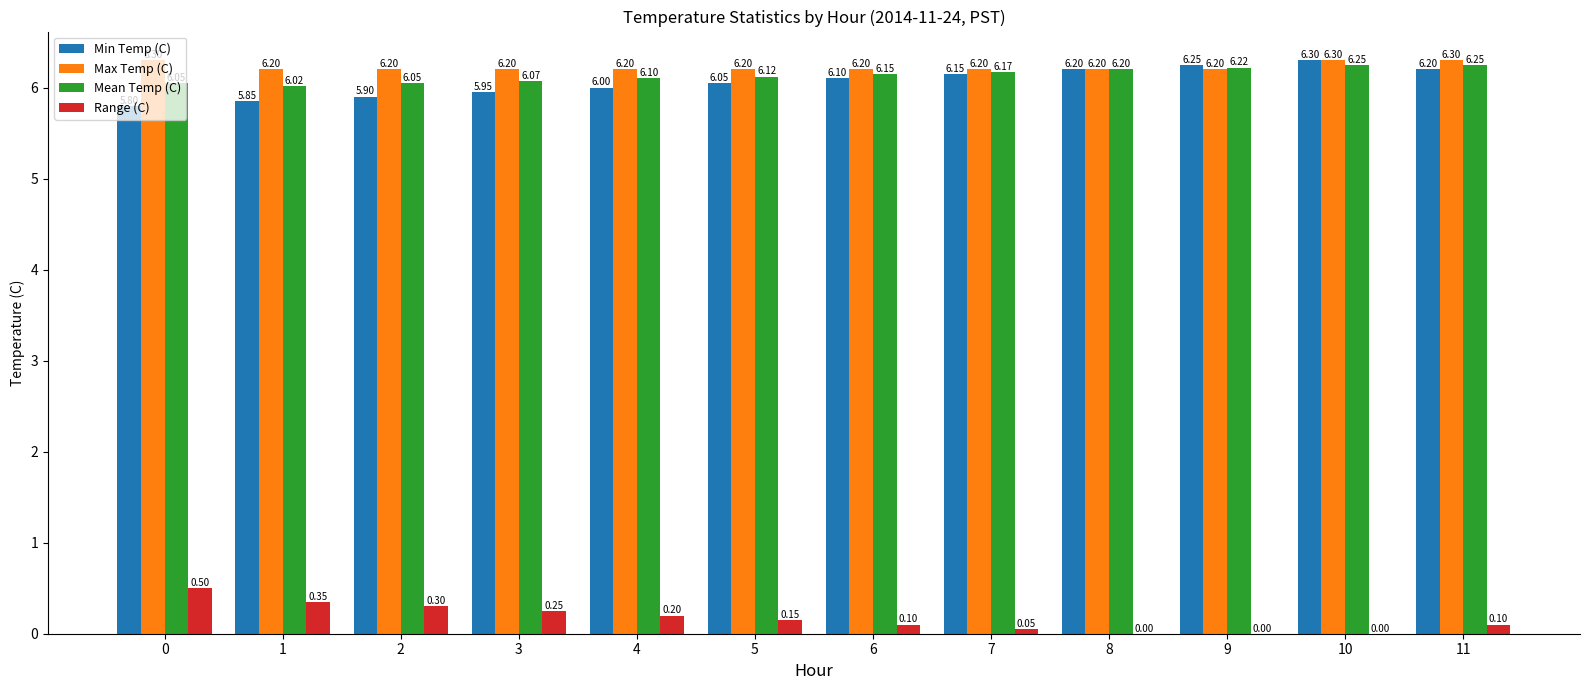

Is the value of Mean Temp (C) at 2 greater than the value of Range (C) at 9?

Yes